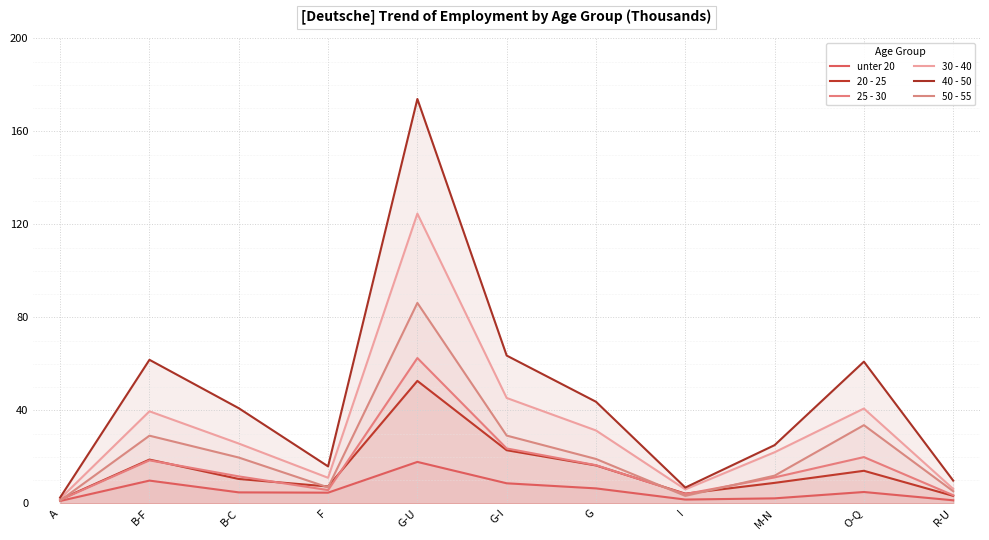

Where is the first local maximum for 25 - 30?

B-F